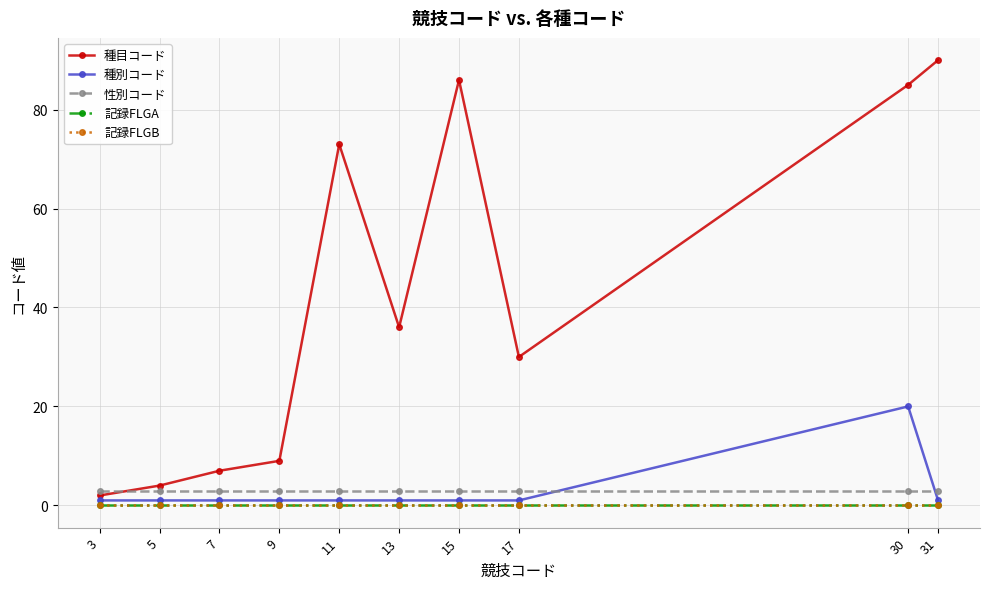

Is it true that 記録FLGA equals 0 at 15?

True